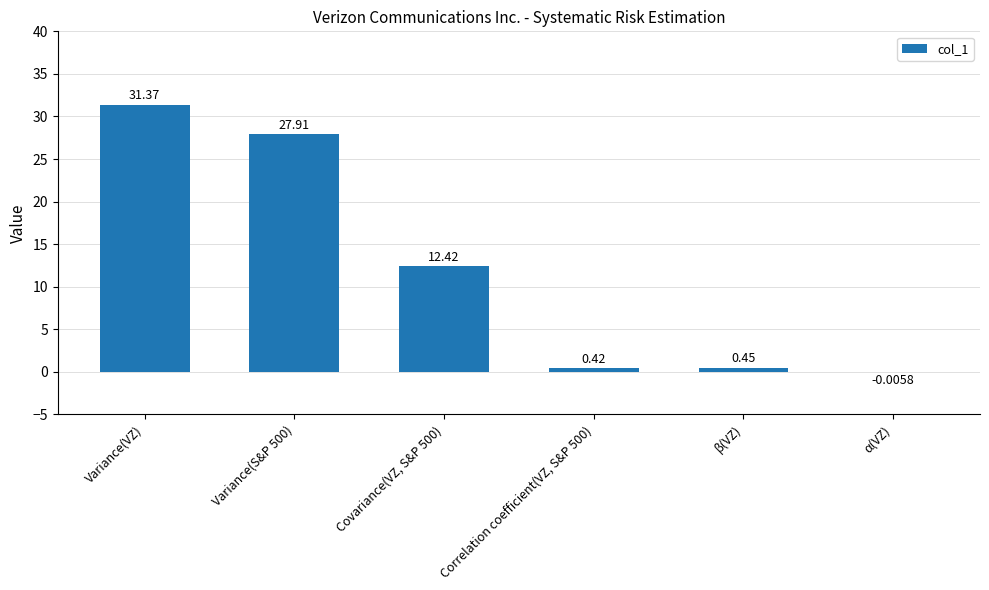

At which label does the data first exceed 12?

Variance(VZ)